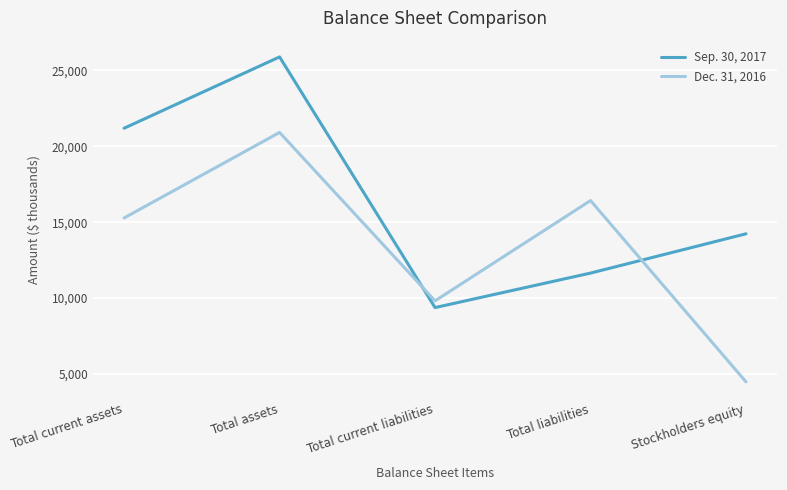

How many interior local peaks does the Sep. 30, 2017 series have?

1